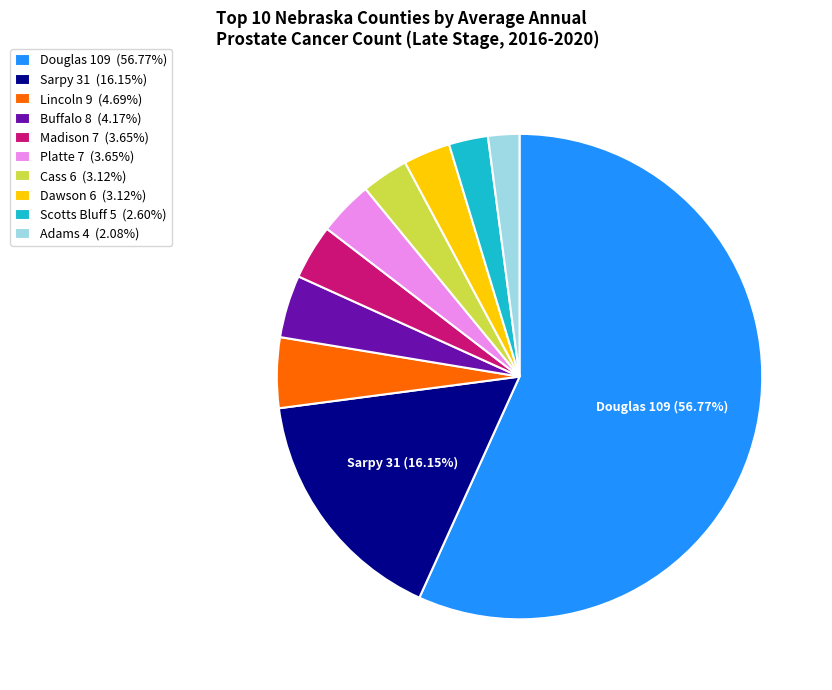

To the nearest percent, what is the average slice percentage?

10%